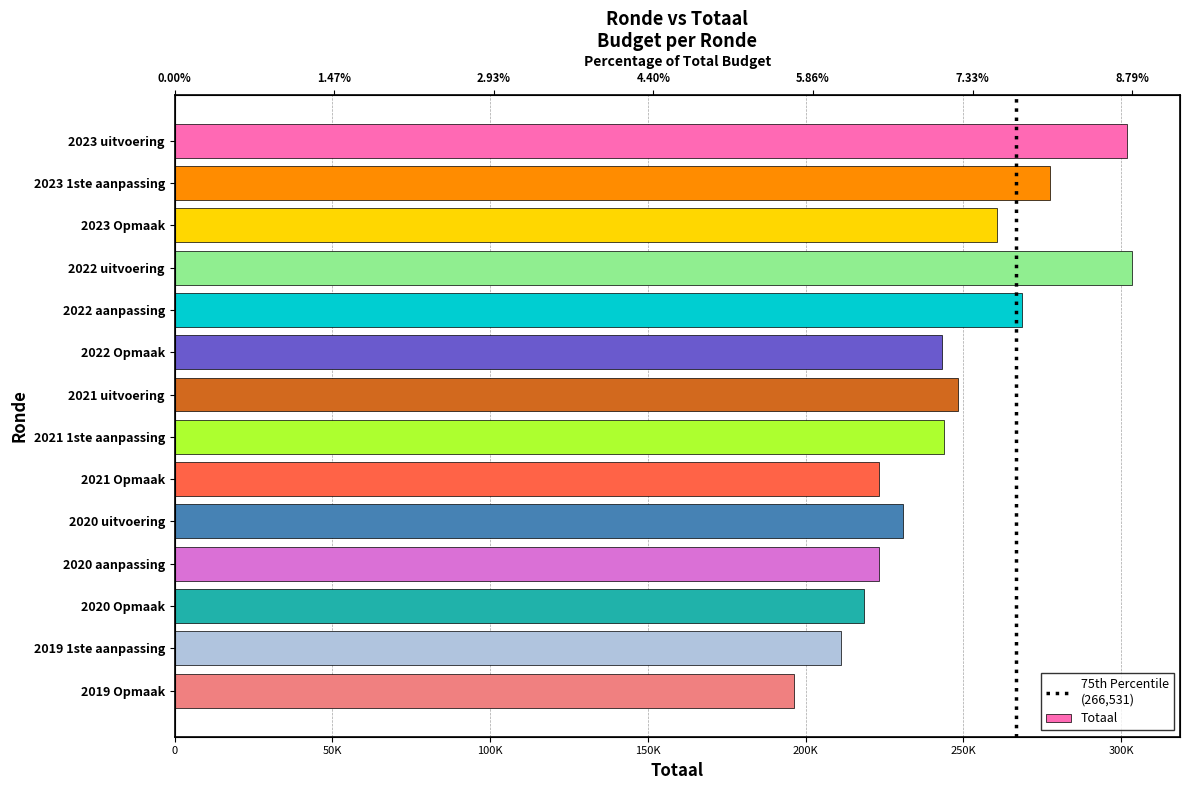

What is the minimum value shown in the chart?

196325